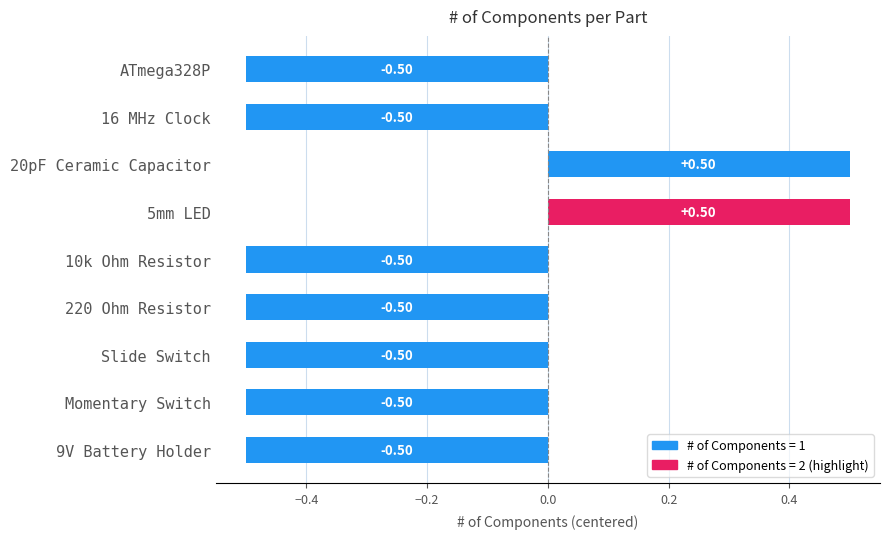

How many bars are there in total?

9